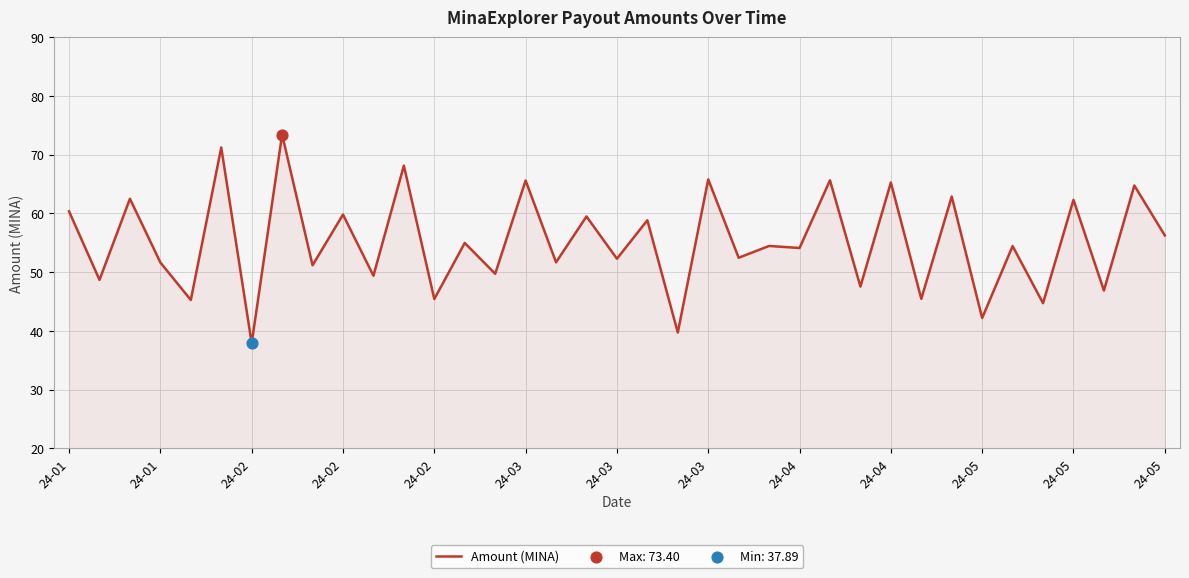

What is the smallest value displayed?

37.9